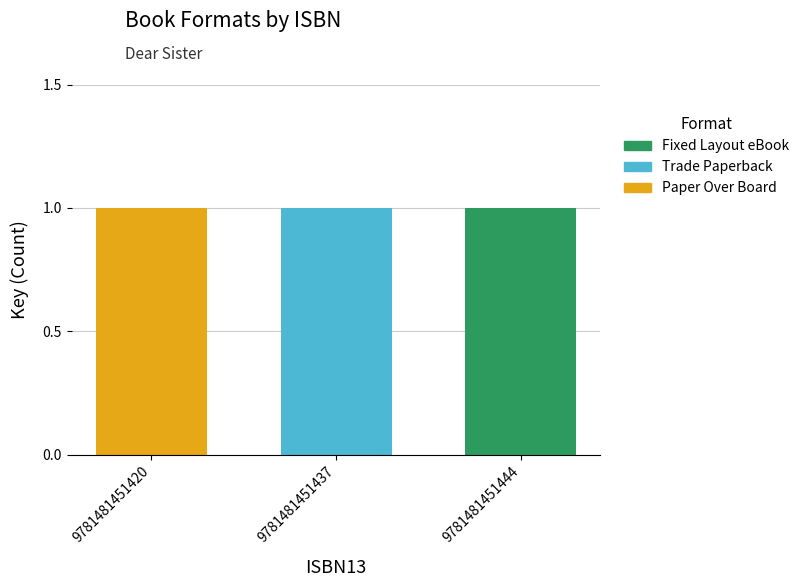

Reading left to right, list the values for the Paper Over Board series.

9781481451420=1	9781481451437=0	9781481451444=0